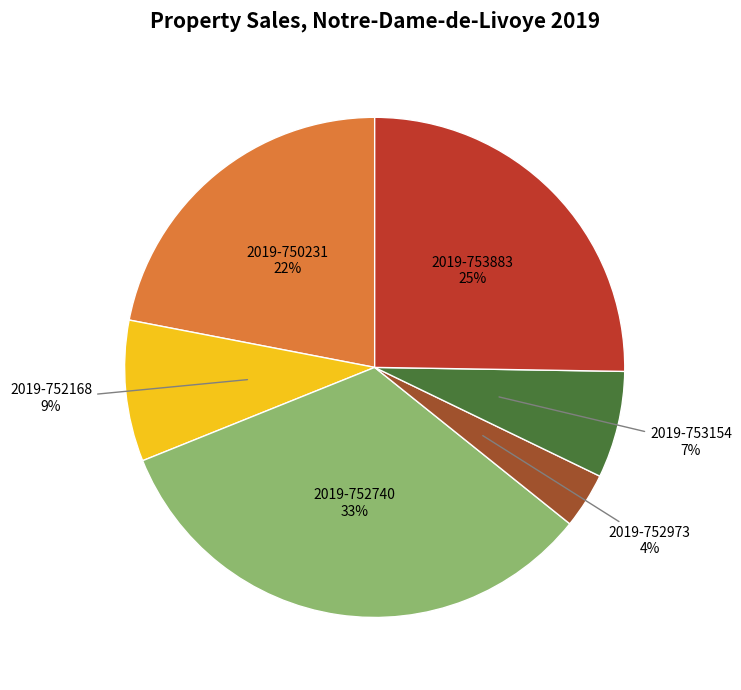

Is there any slice that represents more than half of the pie?

No